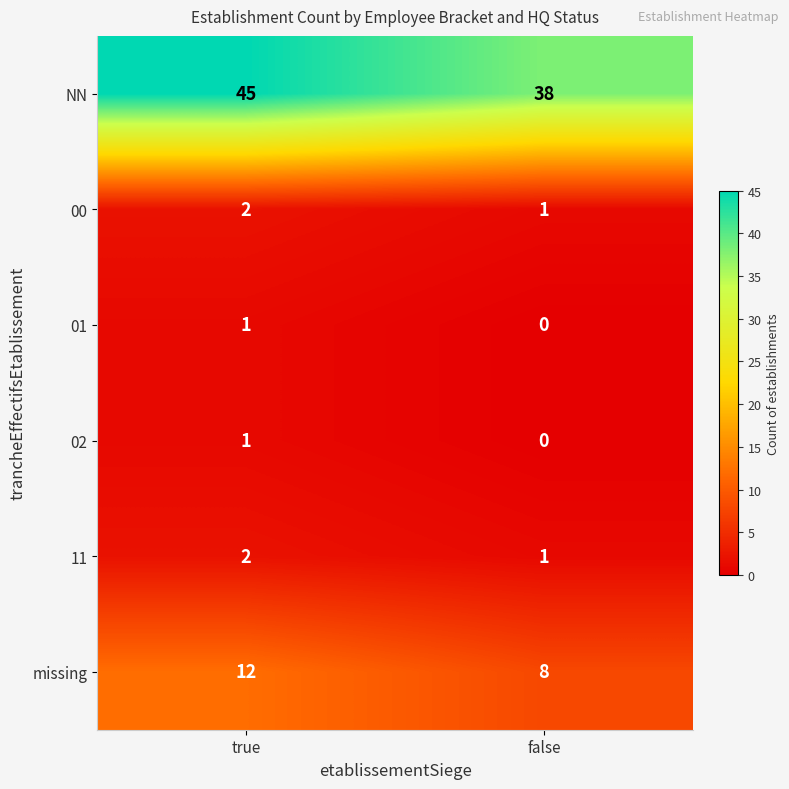

What is the average value of the NN series?

42